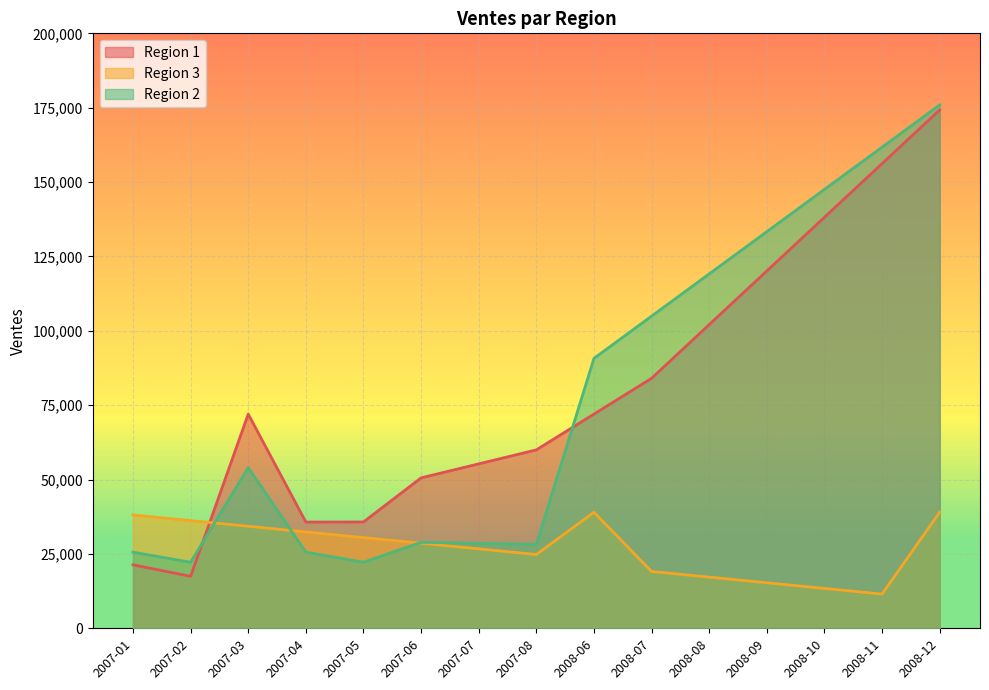

At which category does Region 1 reach its first local valley?

2007-02